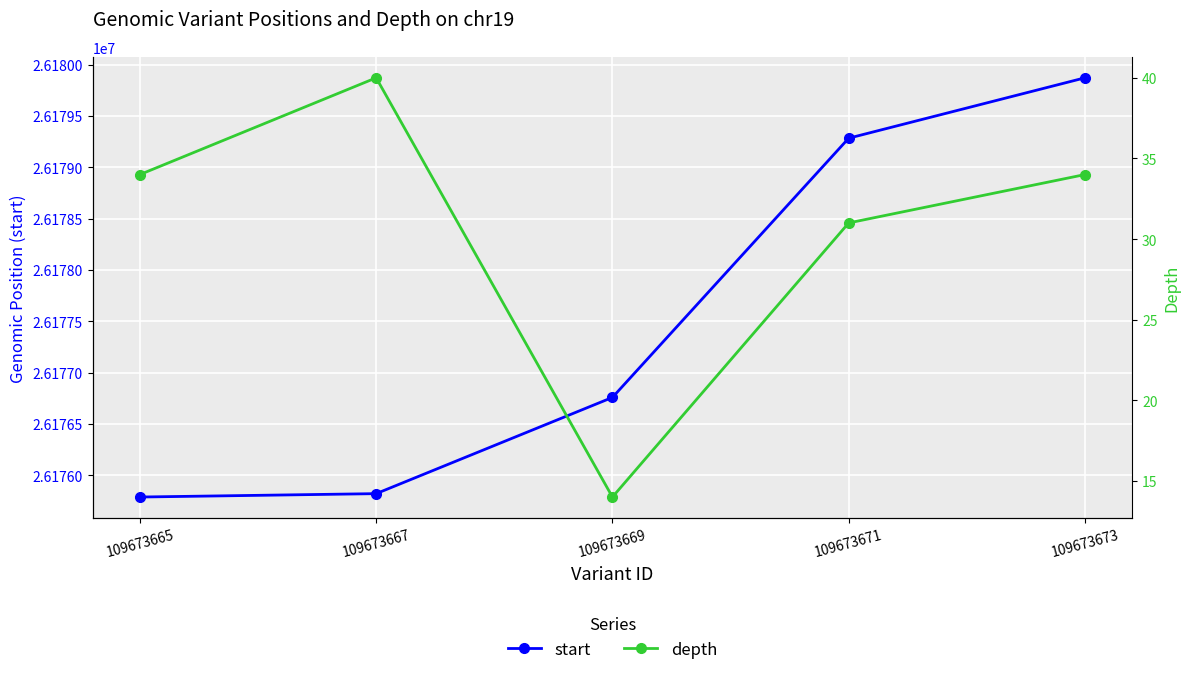

Between 109673671 and 109673673, which series saw the biggest shift?

start